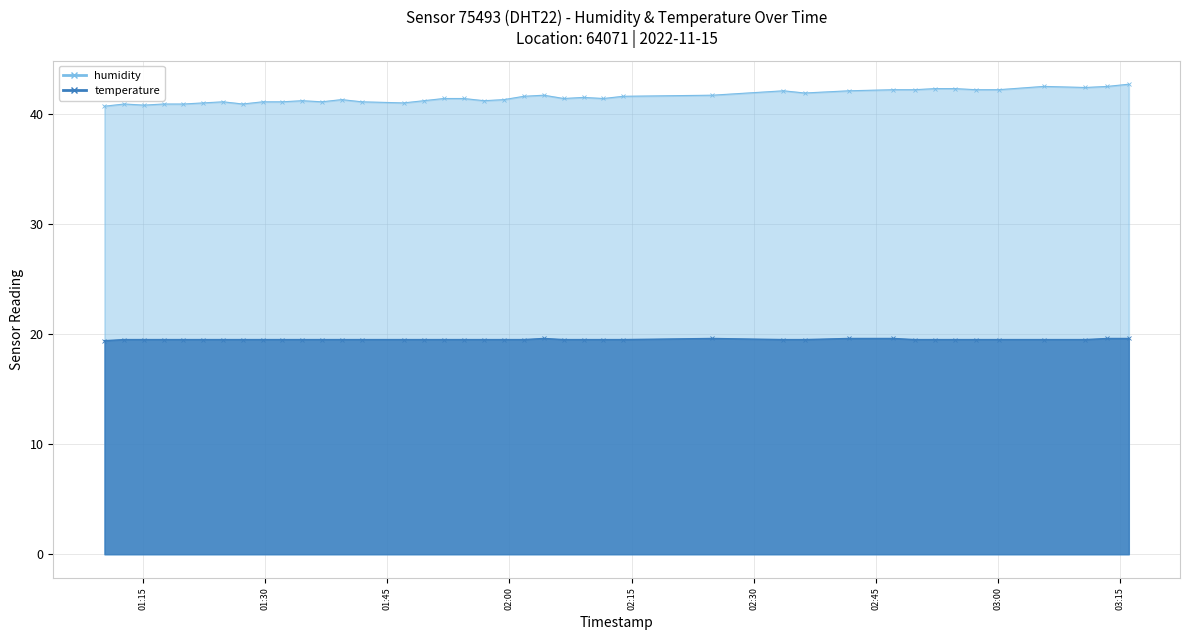

Rank the categories by temperature value from highest to lowest.

2022-11-15T02:04:13, 2022-11-15T02:24:55, 2022-11-15T02:41:39, 2022-11-15T02:47:08, 2022-11-15T03:13:26, 2022-11-15T03:16:03, 2022-11-15T01:12:42, 2022-11-15T01:15:08, 2022-11-15T01:17:33, 2022-11-15T01:19:59, 2022-11-15T01:22:24, 2022-11-15T01:24:50, 2022-11-15T01:27:16, 2022-11-15T01:29:42, 2022-11-15T01:32:07, 2022-11-15T01:34:33, 2022-11-15T01:36:58, 2022-11-15T01:39:24, 2022-11-15T01:41:52, 2022-11-15T01:47:01, 2022-11-15T01:49:29, 2022-11-15T01:51:56, 2022-11-15T01:54:23, 2022-11-15T01:56:53, 2022-11-15T01:59:20, 2022-11-15T02:01:46, 2022-11-15T02:06:40, 2022-11-15T02:09:06, 2022-11-15T02:11:32, 2022-11-15T02:13:58, 2022-11-15T02:33:39, 2022-11-15T02:36:15, 2022-11-15T02:49:46, 2022-11-15T02:52:16, 2022-11-15T02:54:42, 2022-11-15T02:57:16, 2022-11-15T03:00:05, 2022-11-15T03:05:37, 2022-11-15T03:10:42, 2022-11-15T01:10:17